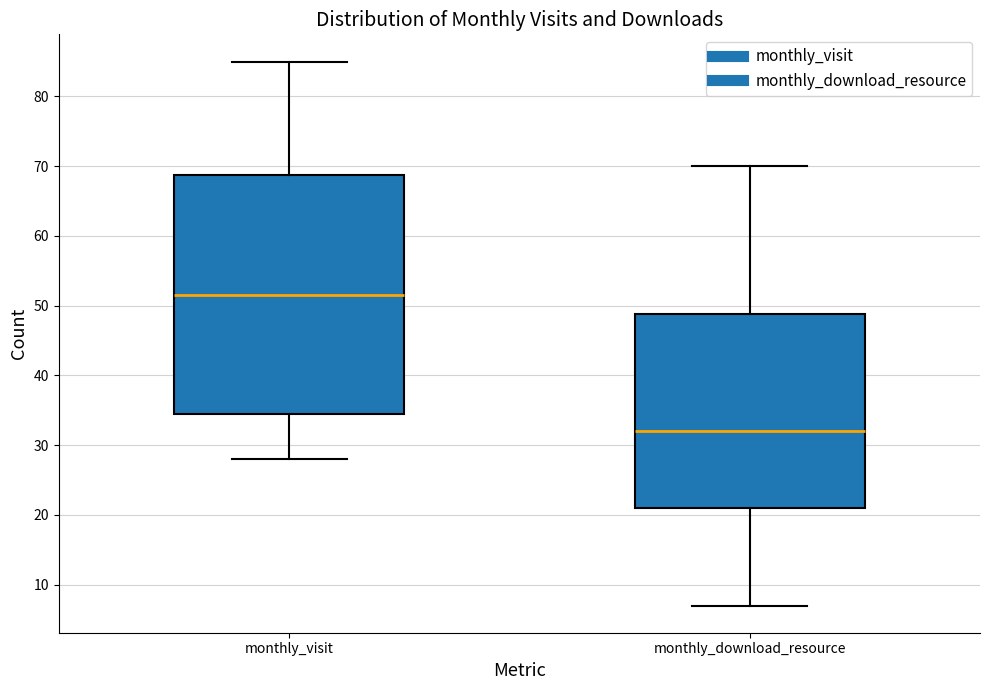

Comparing the boxes themselves (not the whiskers), which one is the tallest?

monthly_visit